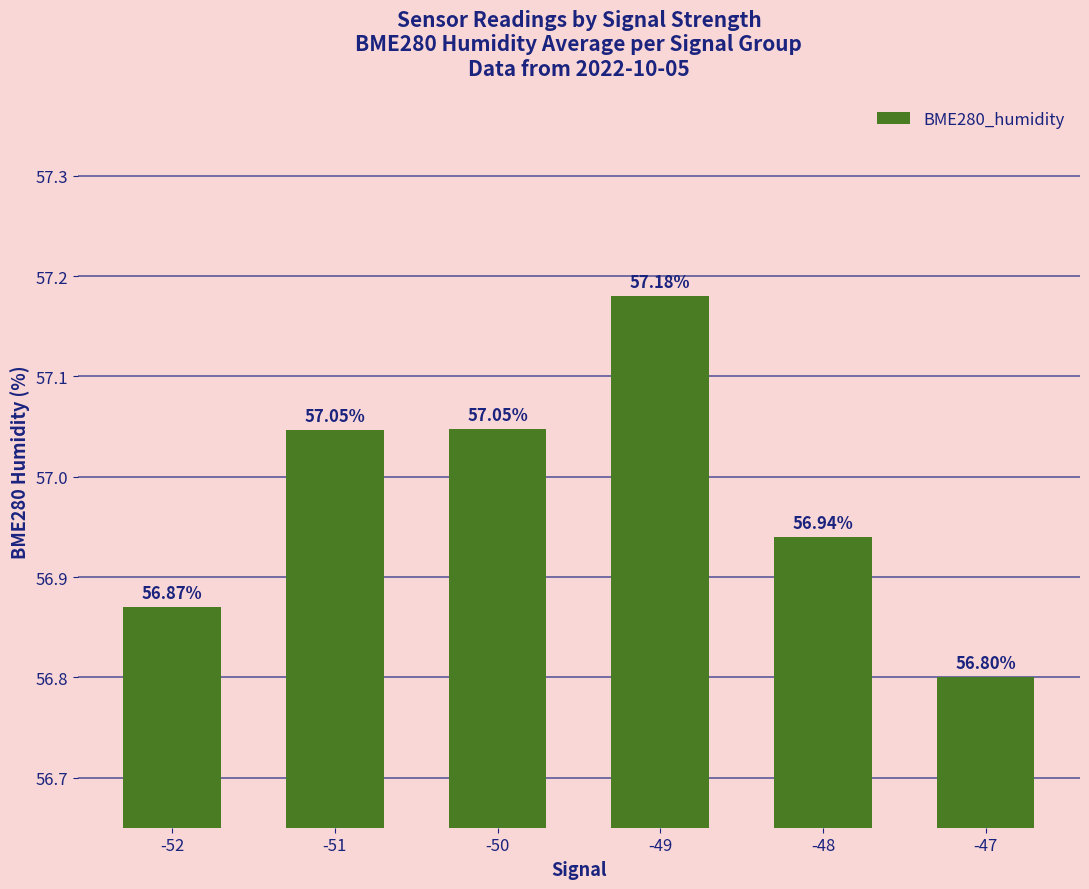

Is it true that the value at -51 is 31.0?

False